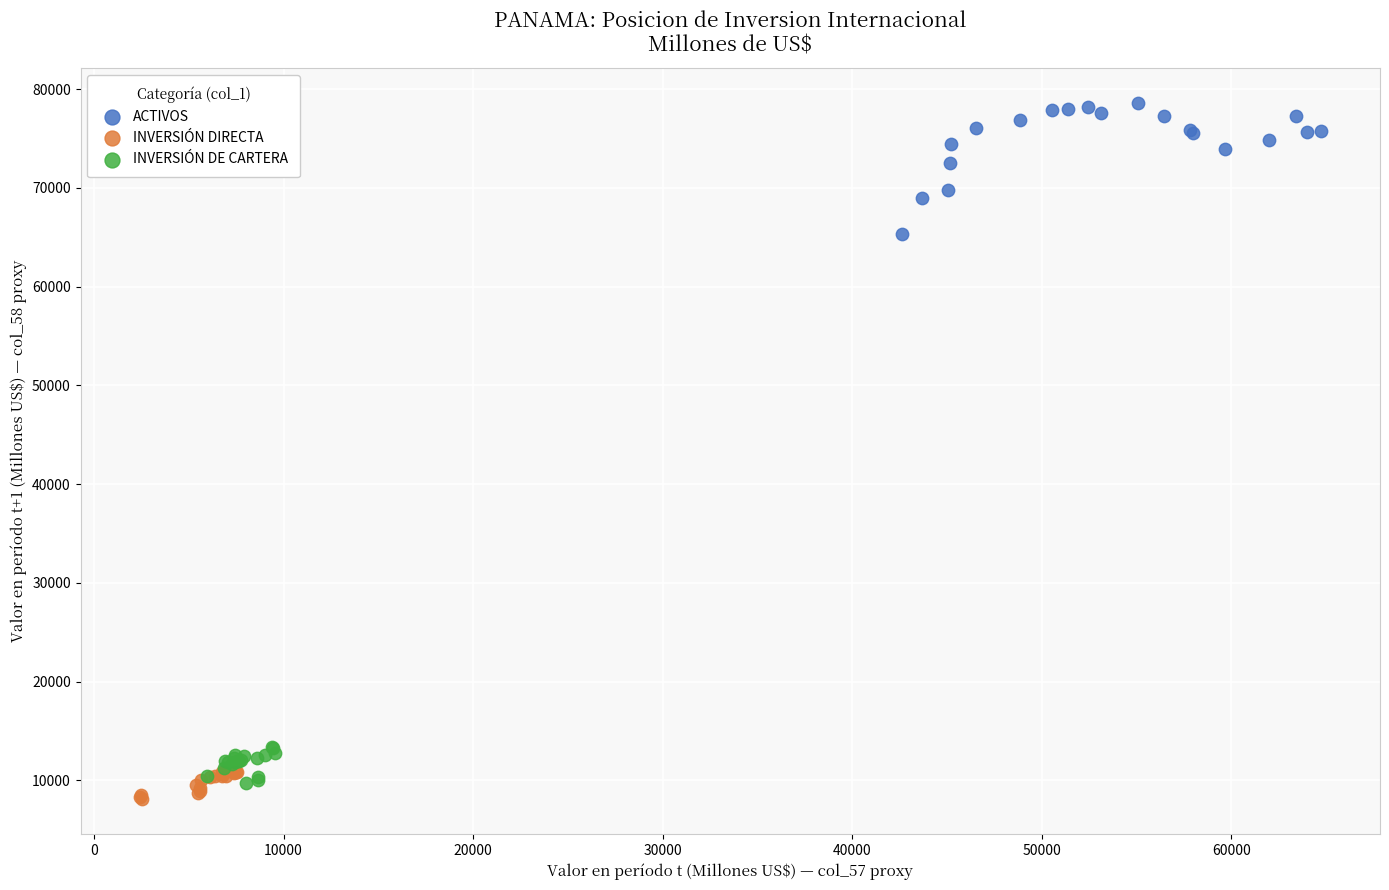

What are all the series names shown in the legend?

ACTIVOS, INVERSIÓN DIRECTA, INVERSIÓN DE CARTERA